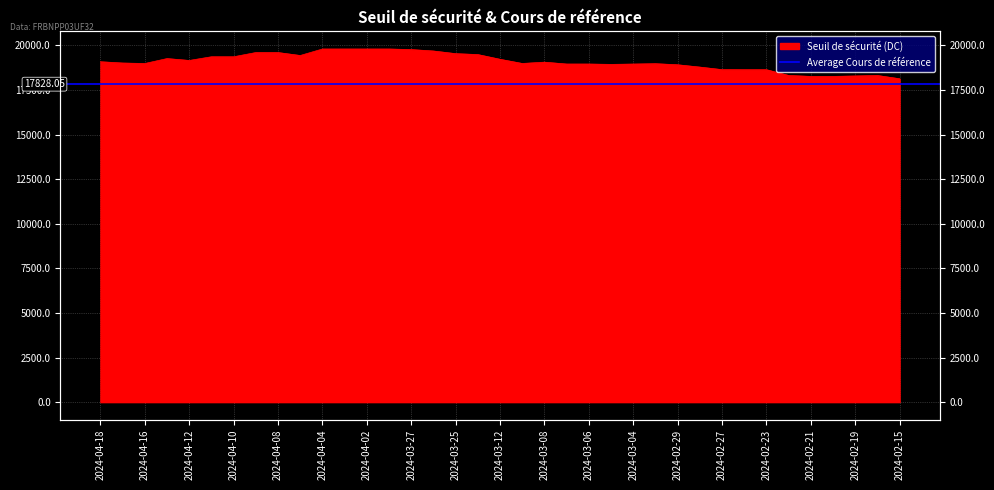

Reading left to right, what are all the values shown in this chart?

19086.0	19013.9	18986.6	19263.4	19157.4	19364.1	19364.1	19601.3	19601.3	19435.4	19799.8	19799.8	19799.8	19799.8	19768.3	19687.2	19539.6	19487.5	19222.7	18988.5	19061.5	18956.9	18956.9	18937.3	18956.3	18976.5	18915.7	18785.4	18642.9	18638.7	18638.7	18316.4	18263.2	18263.2	18288.7	18315.7	18131.7